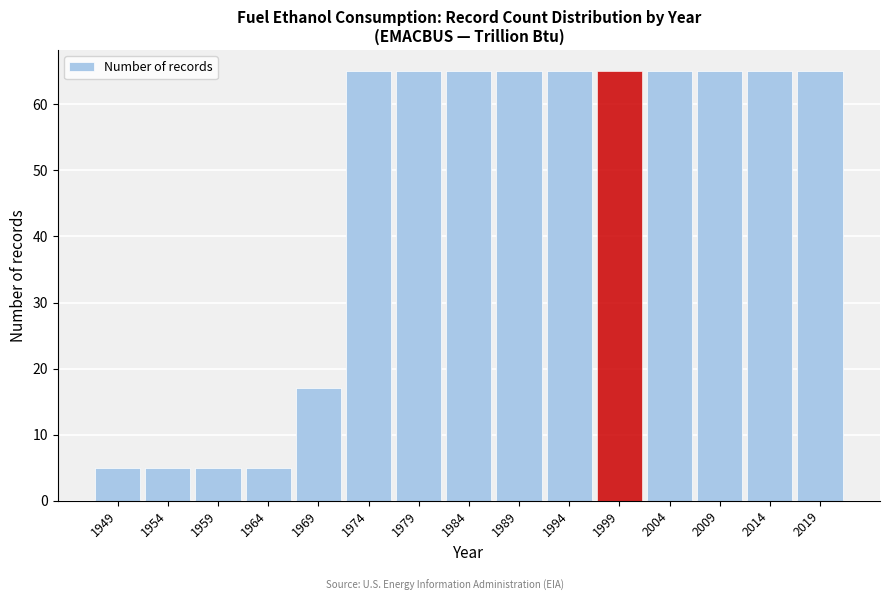

Reading left to right, list all the values displayed in this chart.

5	5	5	5	17	65	65	65	65	65	65	65	65	65	65